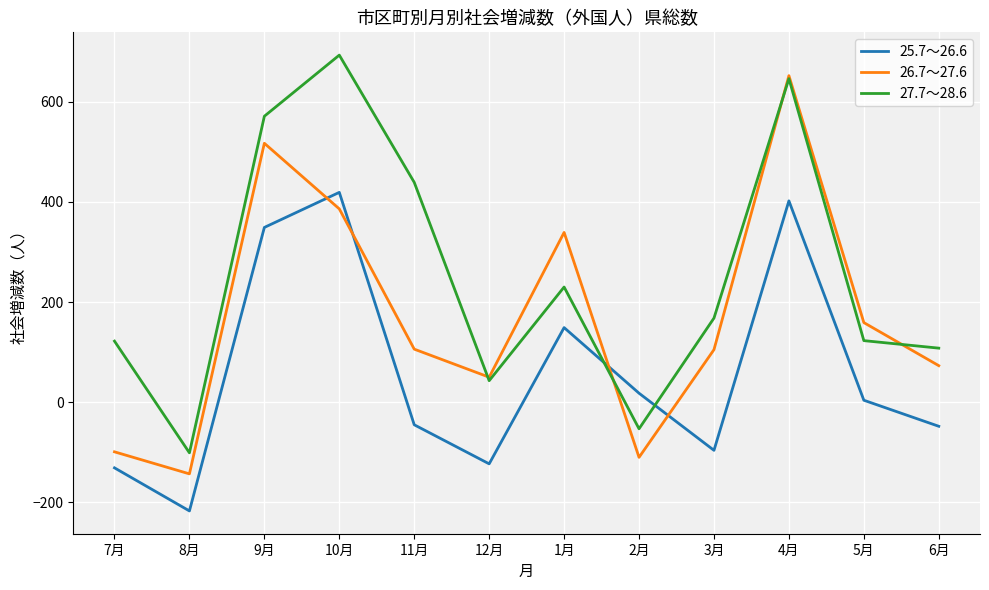

How many lines are shown in the chart?

3